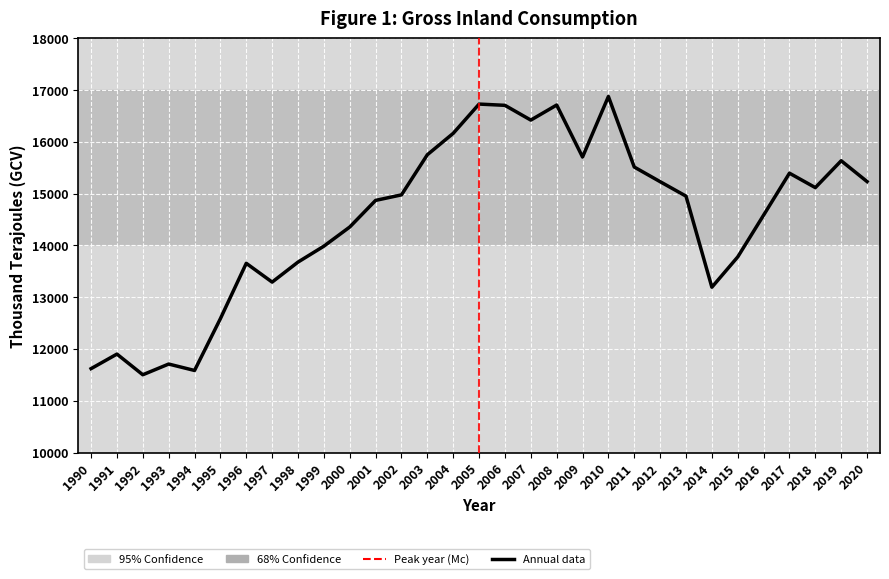

What is the maximum value shown in the chart?

16878.3